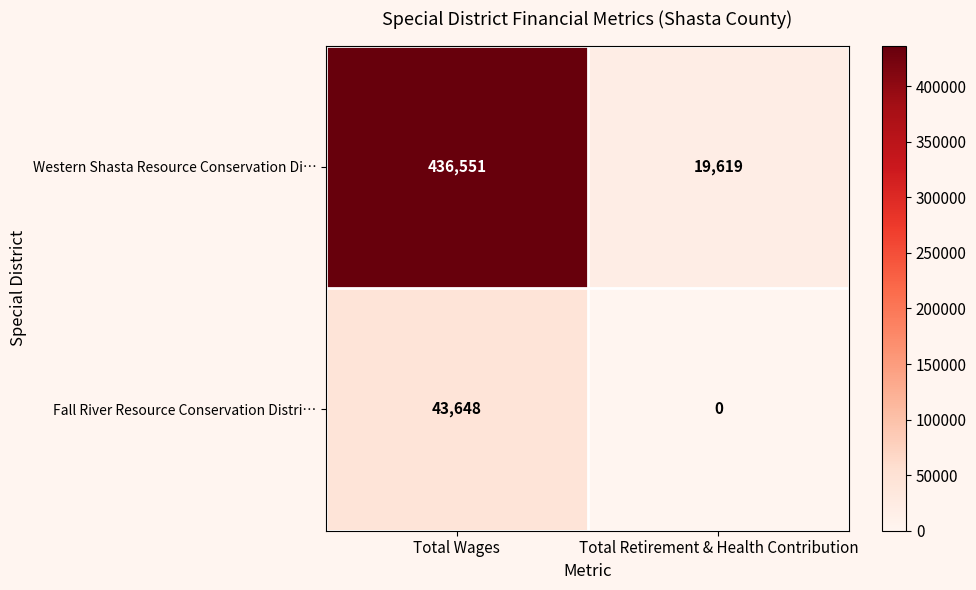

Rank the series by their maximum value, from lowest to highest.

Fall River Resource Conservation Distri…, Western Shasta Resource Conservation Di…